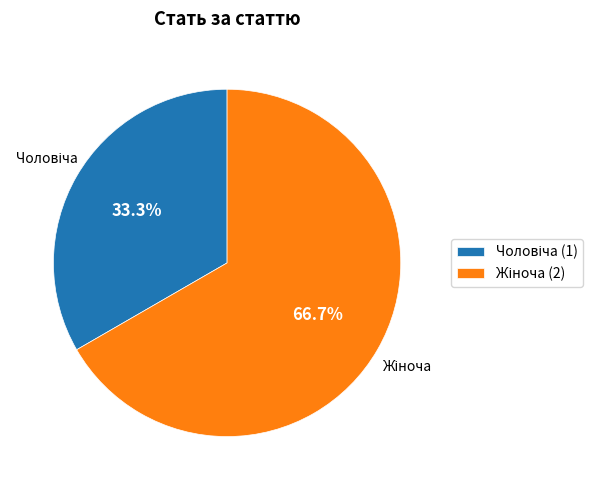

Is there any slice that represents more than half of the pie?

Yes